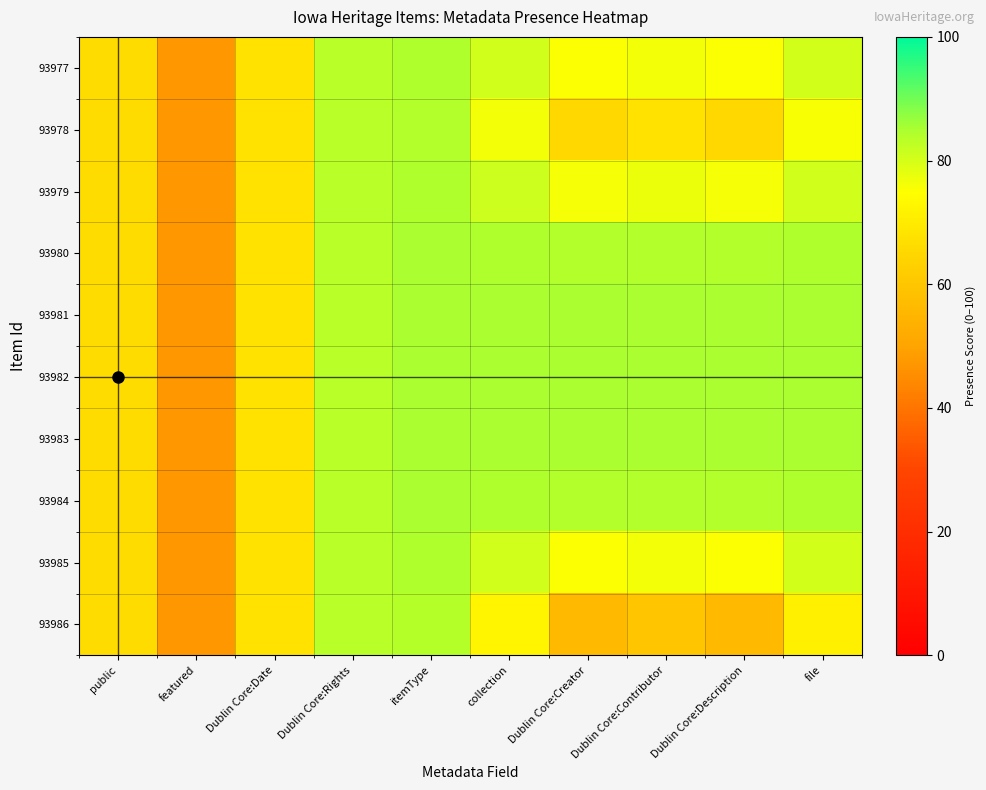

What is the smallest value displayed?

47.6